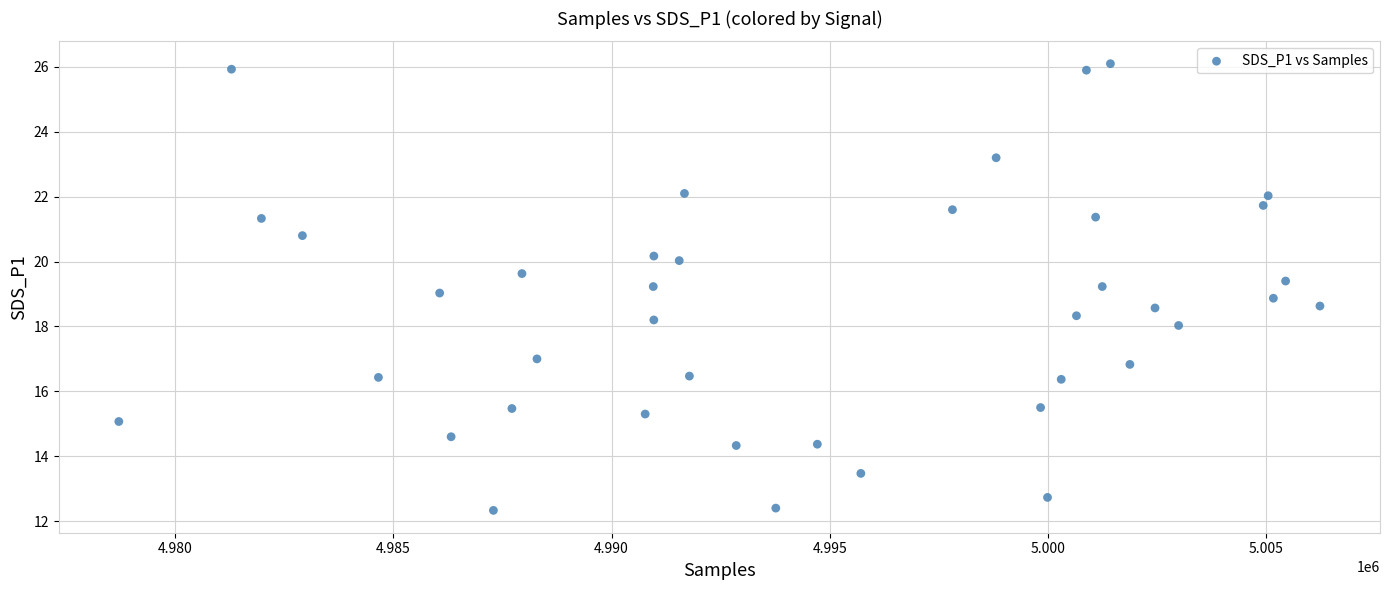

What is the range of X values (max minus min)?

27516.0